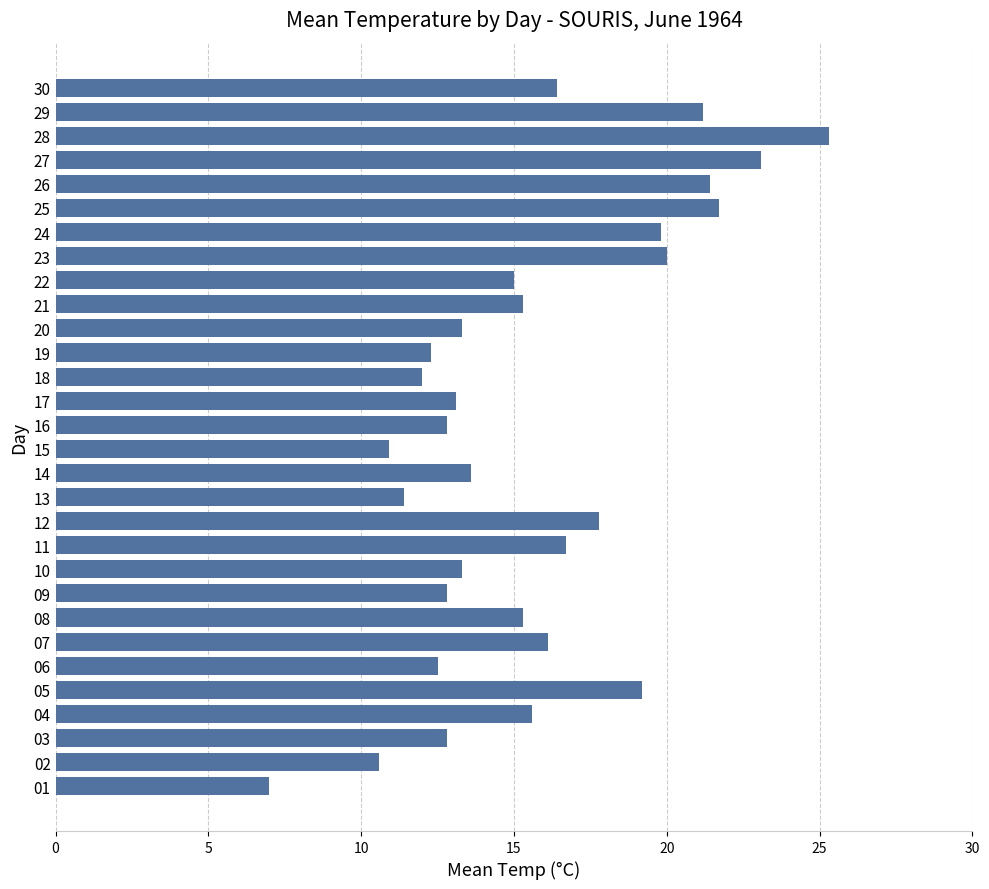

Reading bottom to top, extract all data points from this chart.

7.0	10.6	12.8	15.6	19.2	12.5	16.1	15.3	12.8	13.3	16.7	17.8	11.4	13.6	10.9	12.8	13.1	12.0	12.3	13.3	15.3	15.0	20.0	19.8	21.7	21.4	23.1	25.3	21.2	16.4